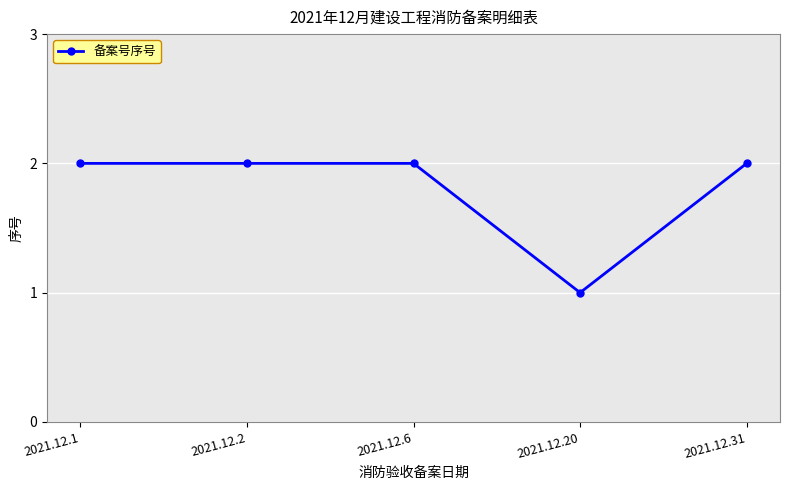

What is the difference between the values at 2021.12.6 and 2021.12.20?

1